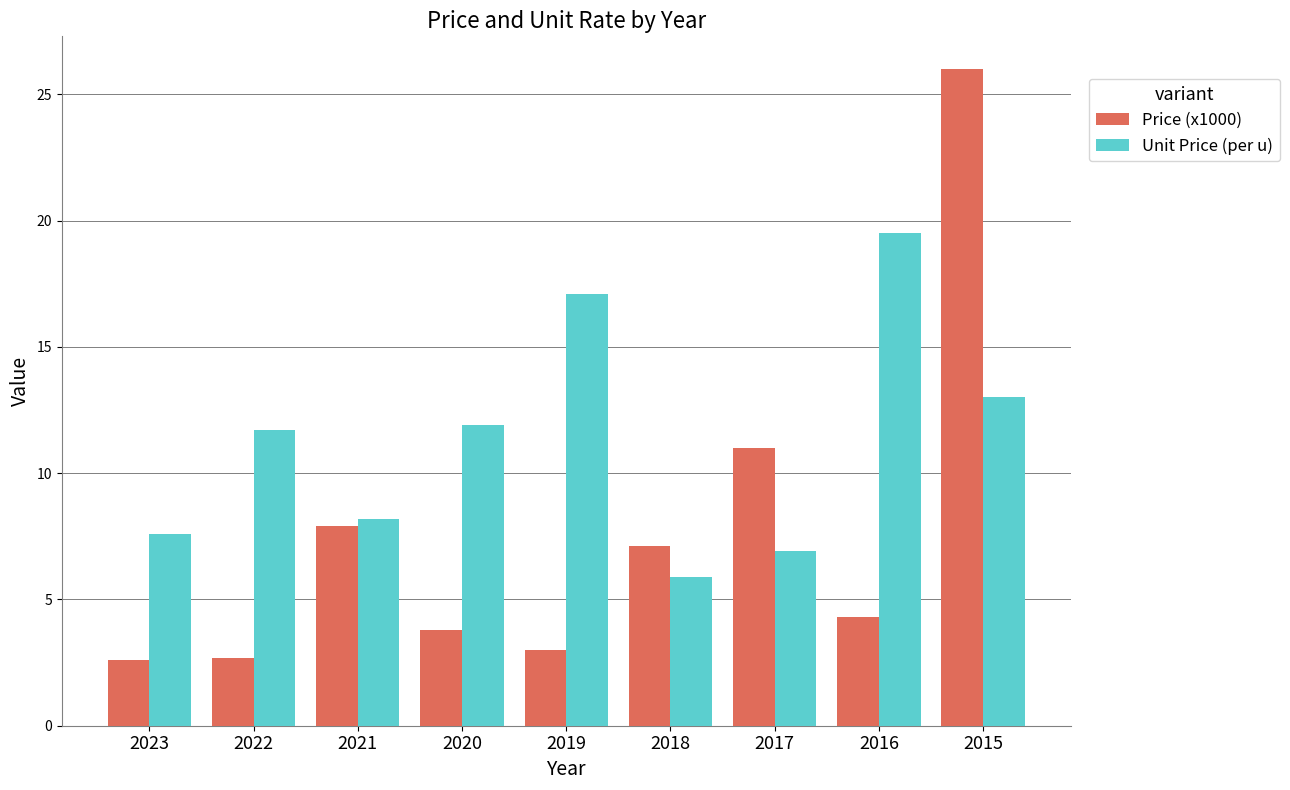

At which category is the sum across all series the highest?

2015